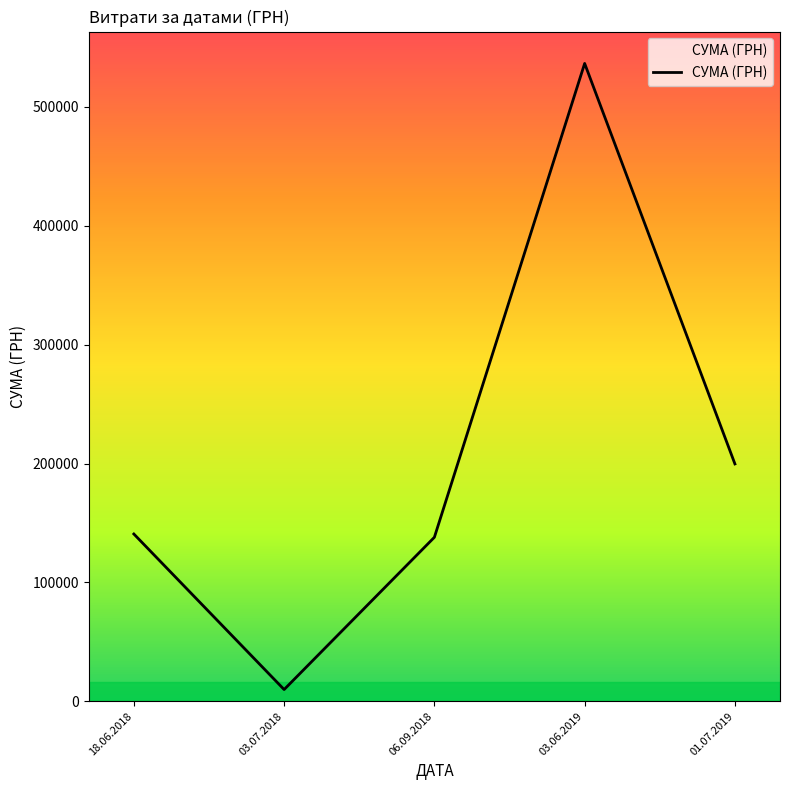

At which category does the chart reach its minimum across all series?

03.07.2018